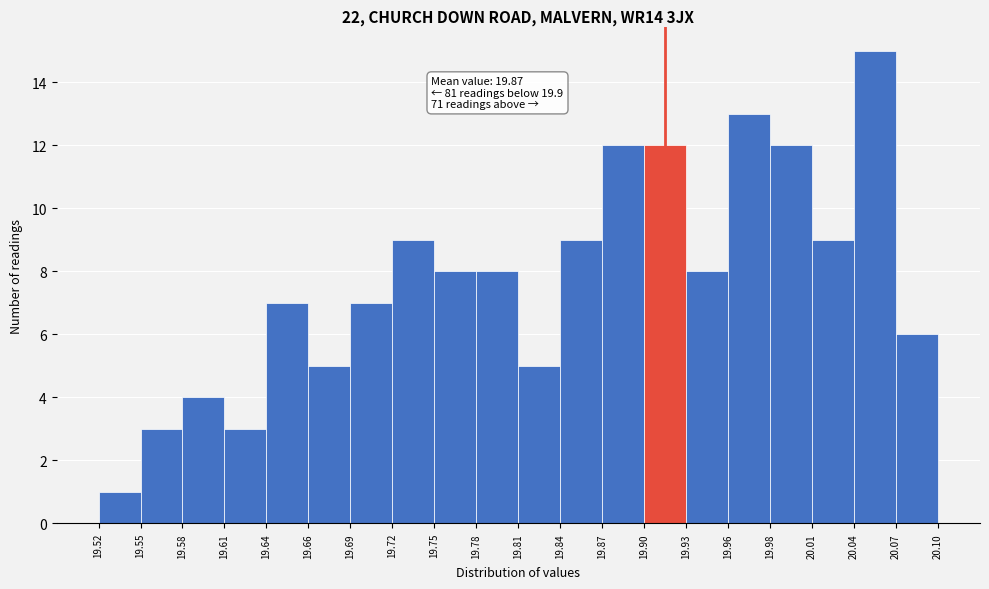

Over which range of the x-axis is the bar tallest?

20.04 to 20.07